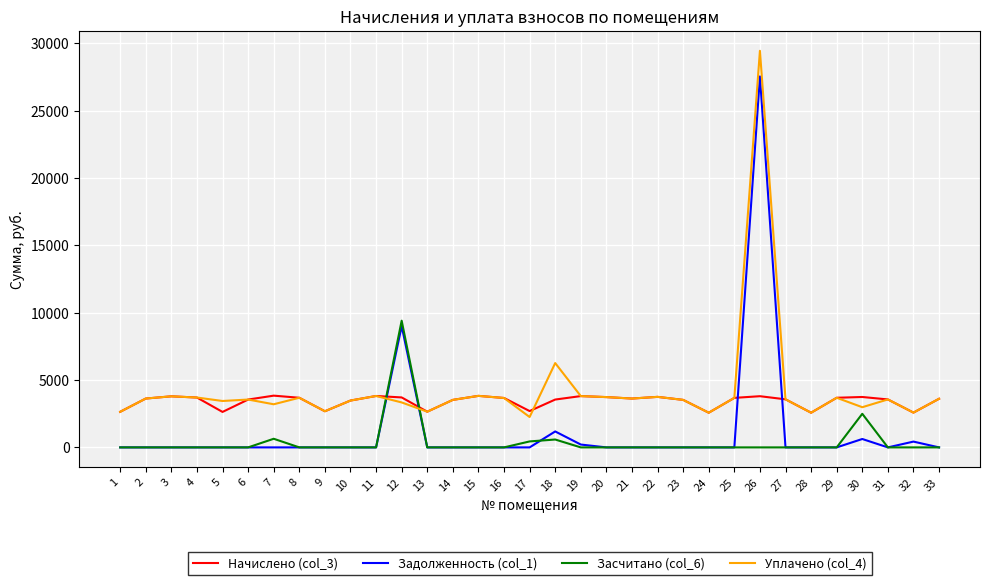

Where does the Уплачено (col_4) series first go above 3568?

2